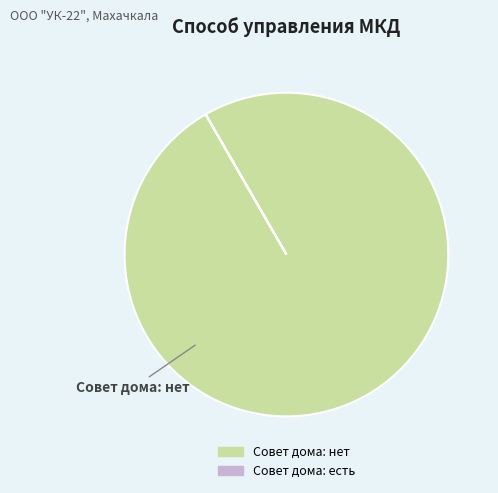

Does any single category account for the majority?

Yes